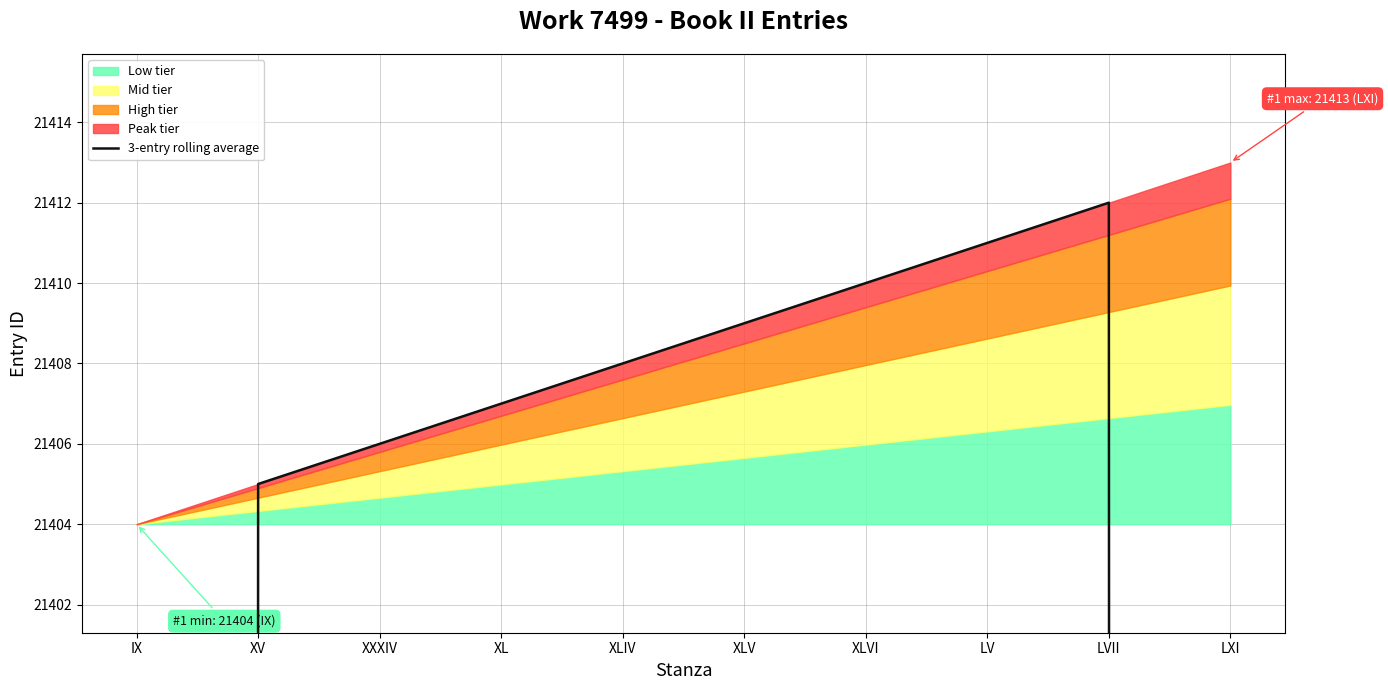

How many interior local peaks (higher than both neighbors) does the data have?

1